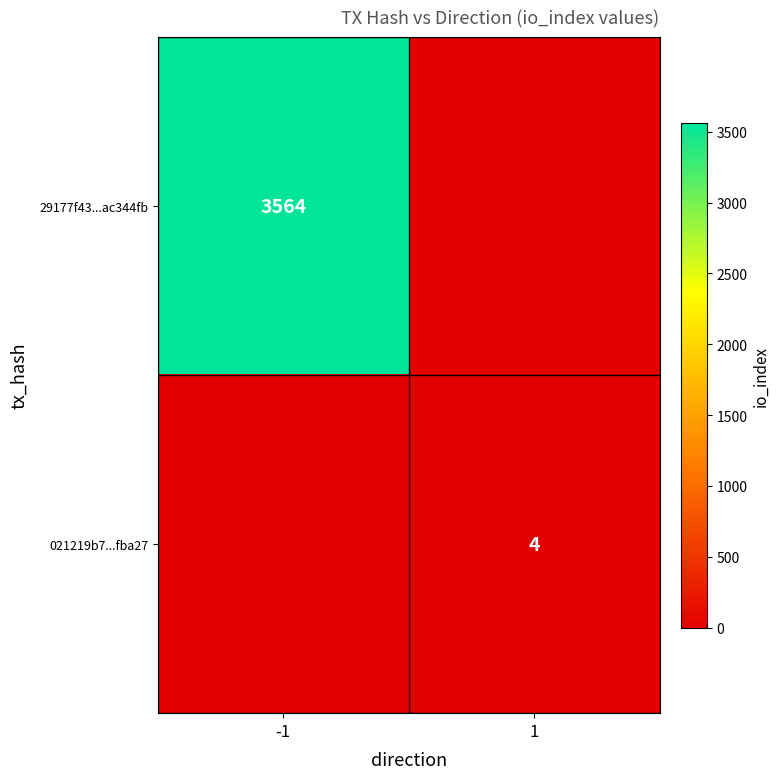

Count the number of data series in this chart.

2